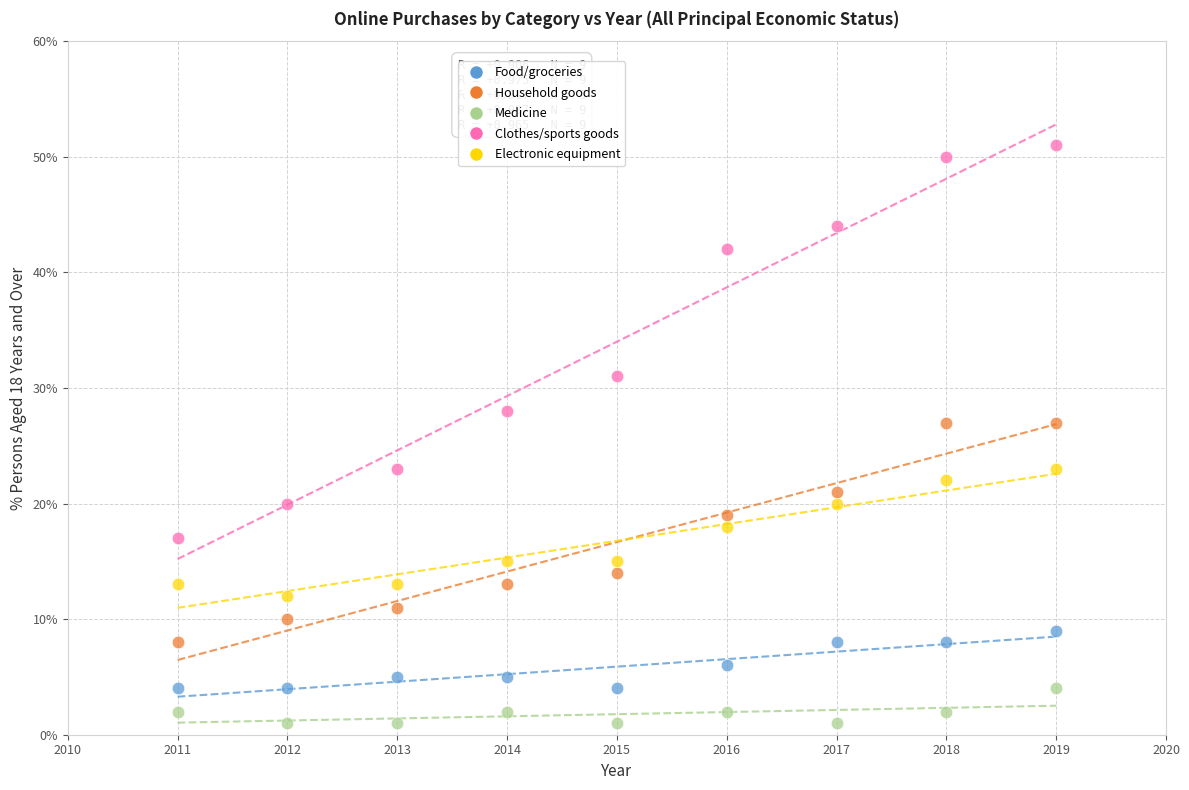

Which series contains the lowest Y value?

Medicine